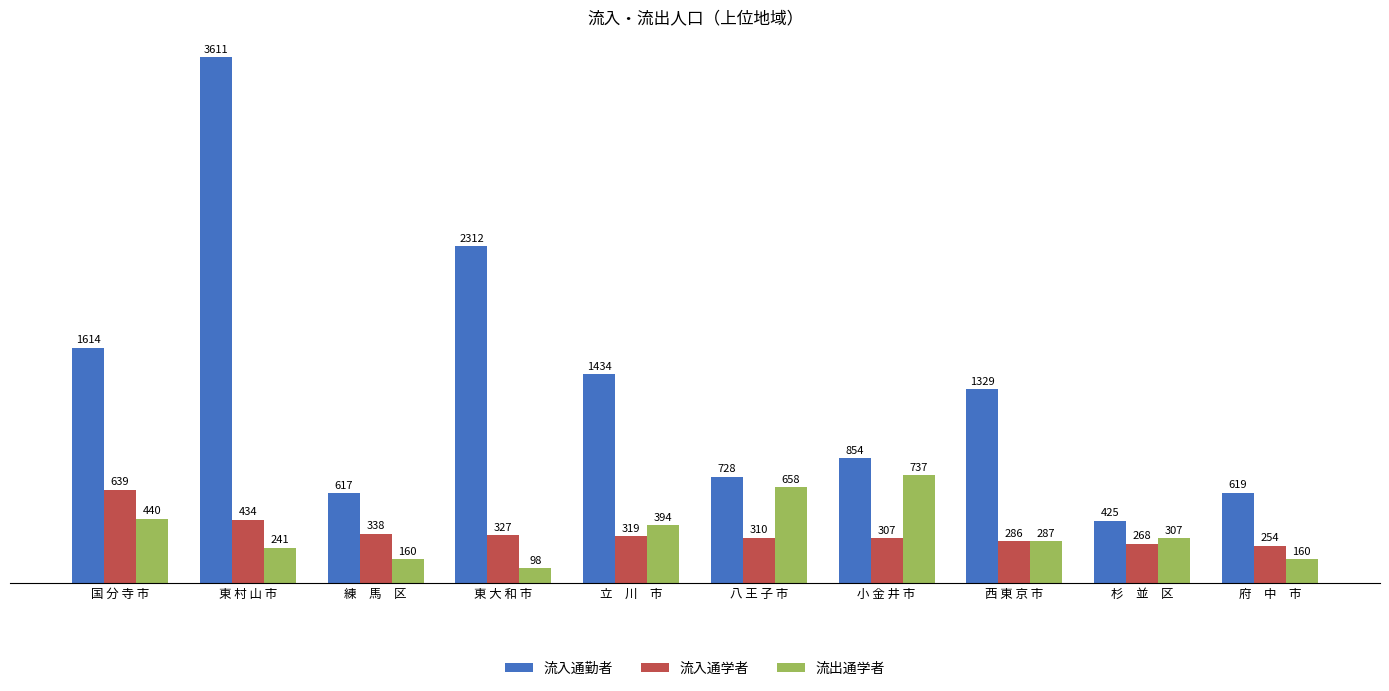

Reading left to right, extract all data points from this chart.

流入通勤者: 国 分 寺 市=1614	東 村 山 市=3611	練　馬　区=617	東 大 和 市=2312	立　川　市=1434	八 王 子 市=728	小 金 井 市=854	西 東 京 市=1329	杉　並　区=425	府　中　市=619
流入通学者: 国 分 寺 市=639	東 村 山 市=434	練　馬　区=338	東 大 和 市=327	立　川　市=319	八 王 子 市=310	小 金 井 市=307	西 東 京 市=286	杉　並　区=268	府　中　市=254
流出通学者: 国 分 寺 市=440	東 村 山 市=241	練　馬　区=160	東 大 和 市=98	立　川　市=394	八 王 子 市=658	小 金 井 市=737	西 東 京 市=287	杉　並　区=307	府　中　市=160